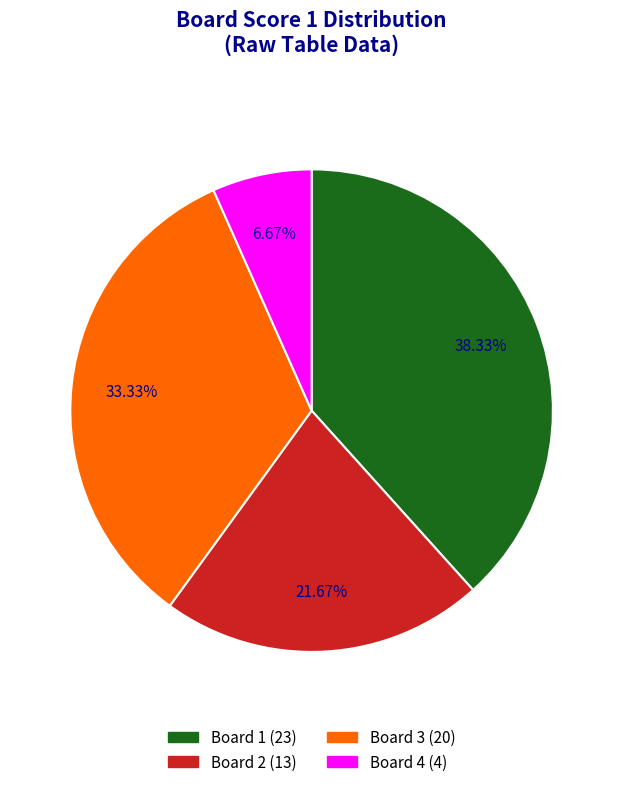

To the nearest percent, what is the difference between the Board 3 and Board 1 slice percentages?

5%